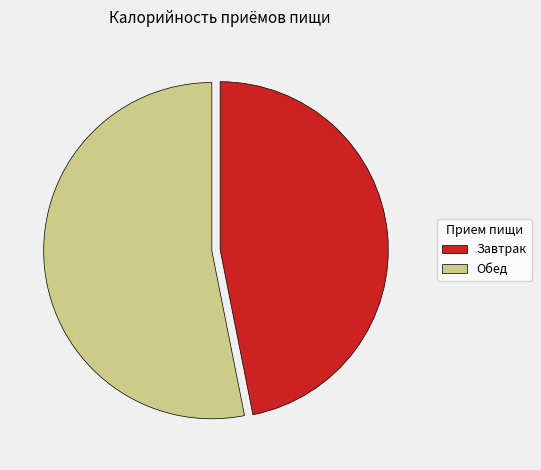

Which has a higher value, Завтрак or Обед?

Обед